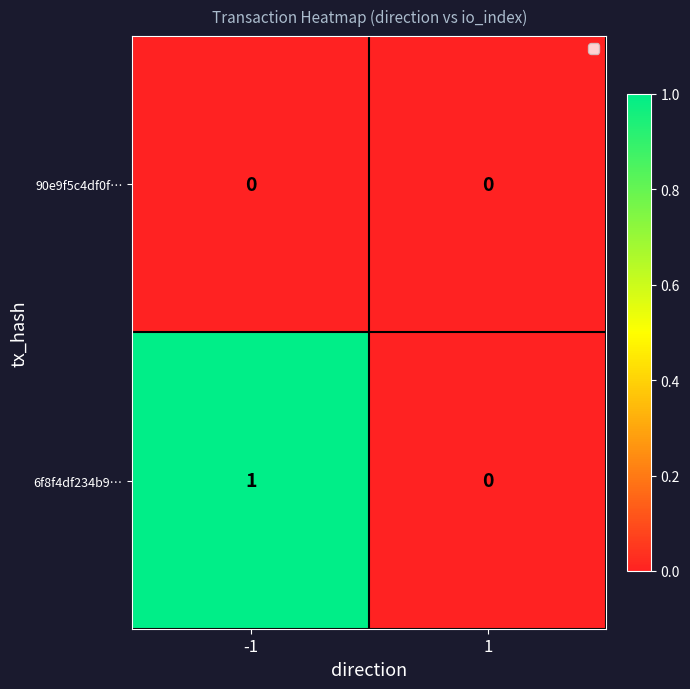

What is the spread (max minus min) of values at -1?

1